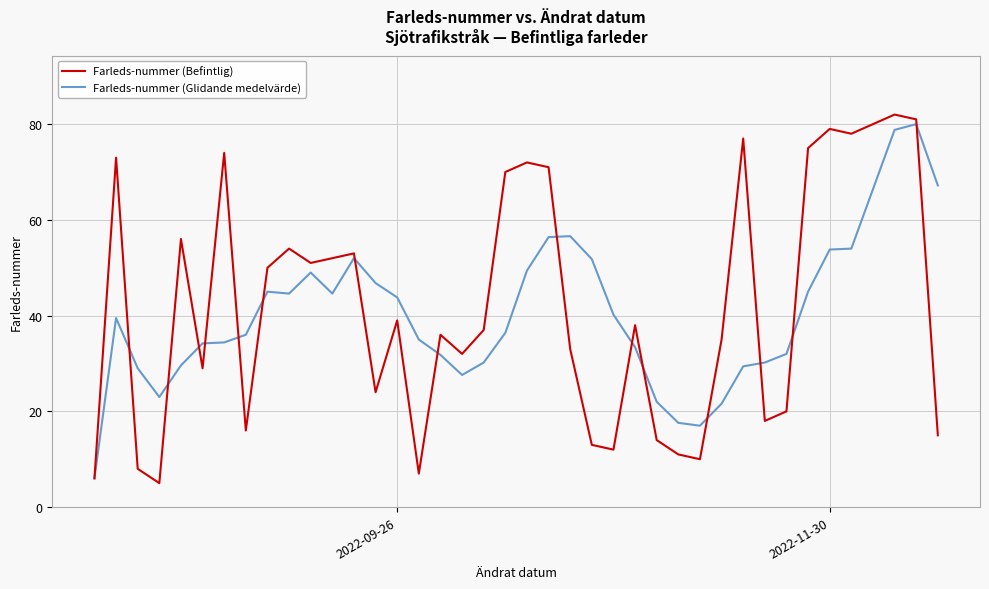

Does the chart display data point markers on the line(s)?

No